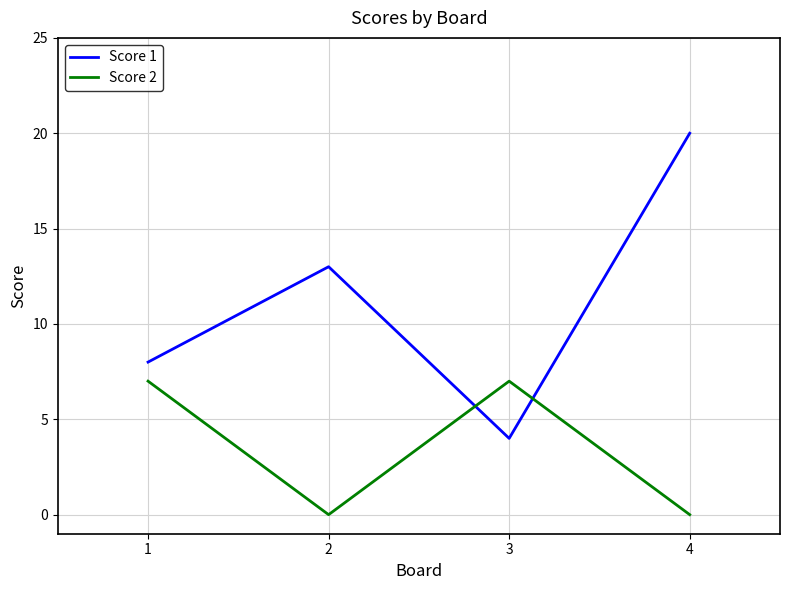

Which series ends up on top after the final intersection of Score 1 and Score 2?

Score 1